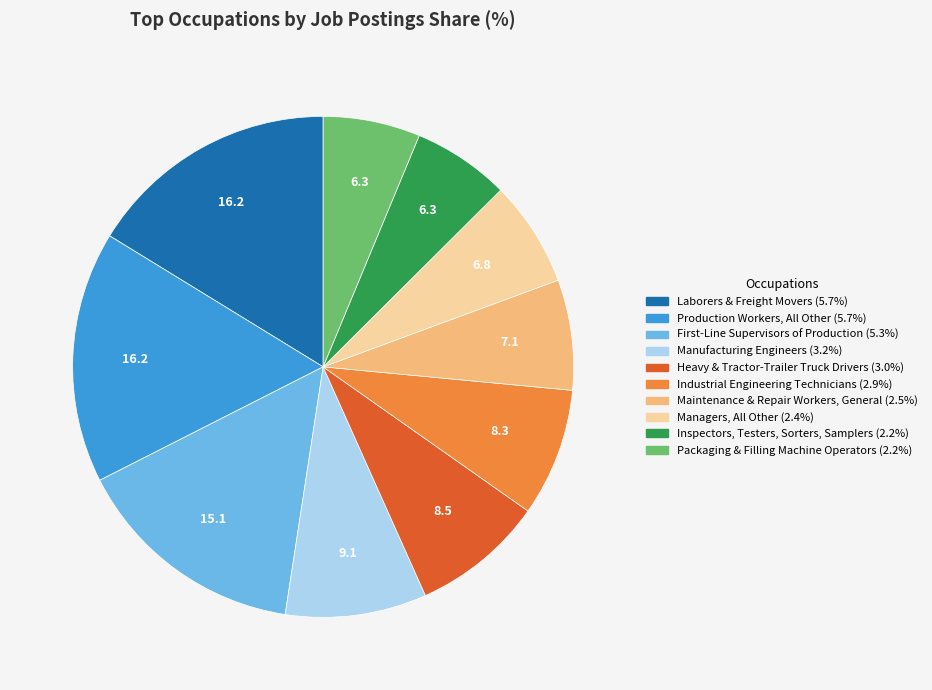

How many slices are in this pie chart?

10